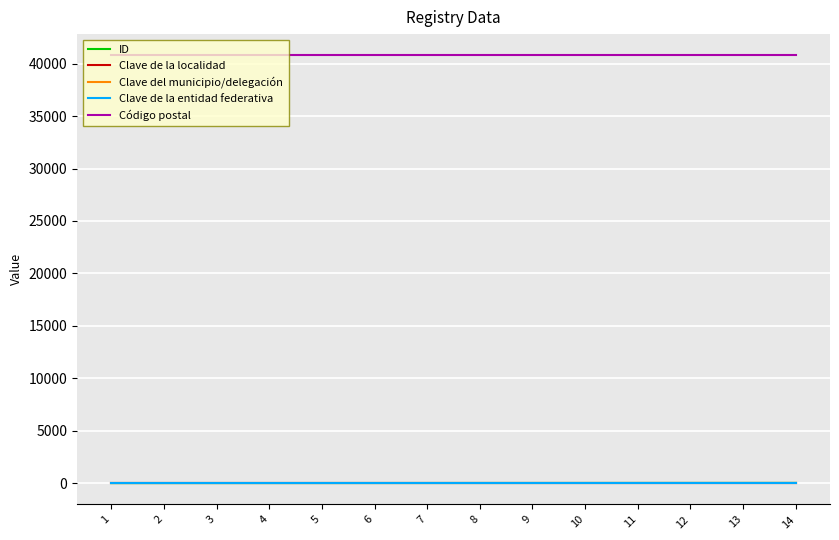

True or false: Clave de la entidad federativa and ID cross at least once.

False